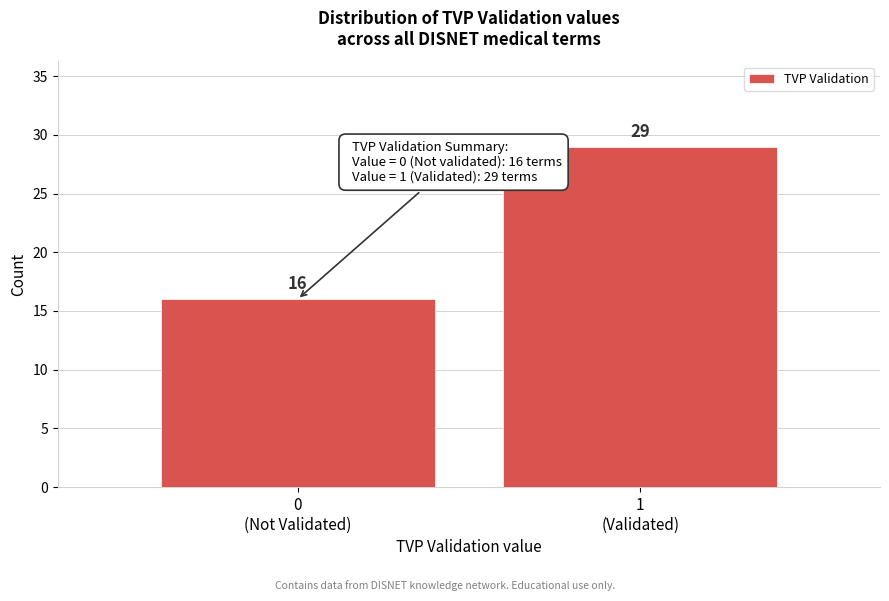

Reading right to left, transcribe all the data shown in this chart.

29	16